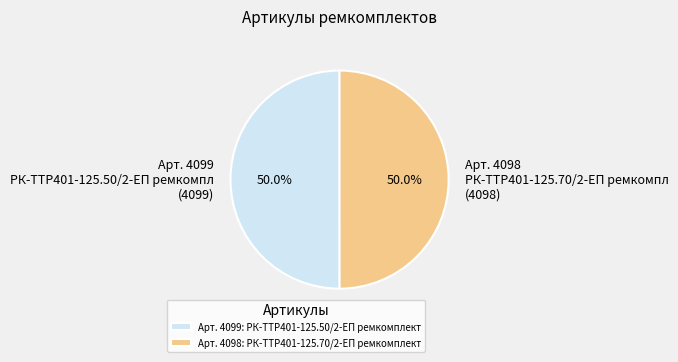

Approximately how many times larger is the value at Арт. 4099: РК-TTР401-125.50/2-ЕП ремкомплект compared to Арт. 4098: РК-TTР401-125.70/2-ЕП ремкомплект?

1.0